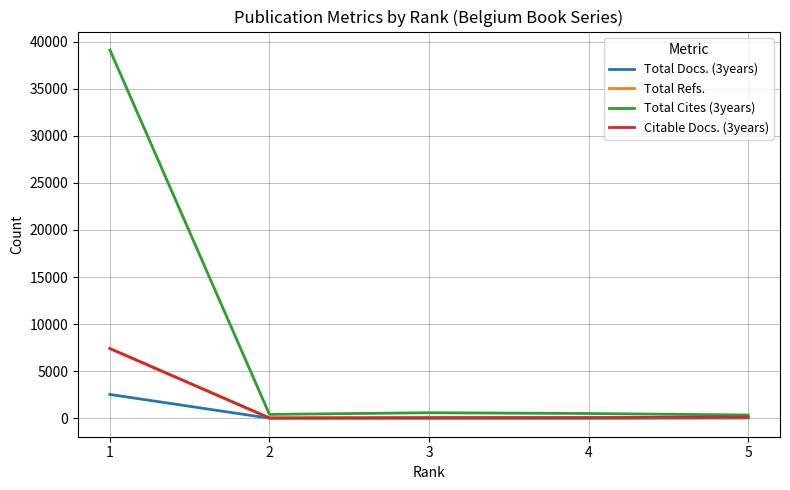

Count the number of data series in this chart.

4